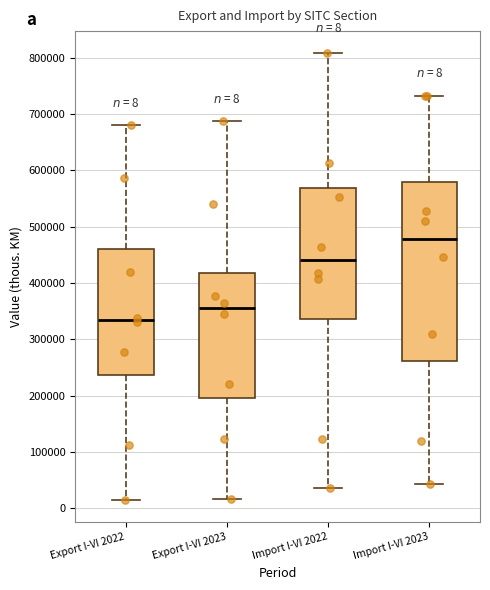

Which box's median line is the highest?

Import I-VI 2023